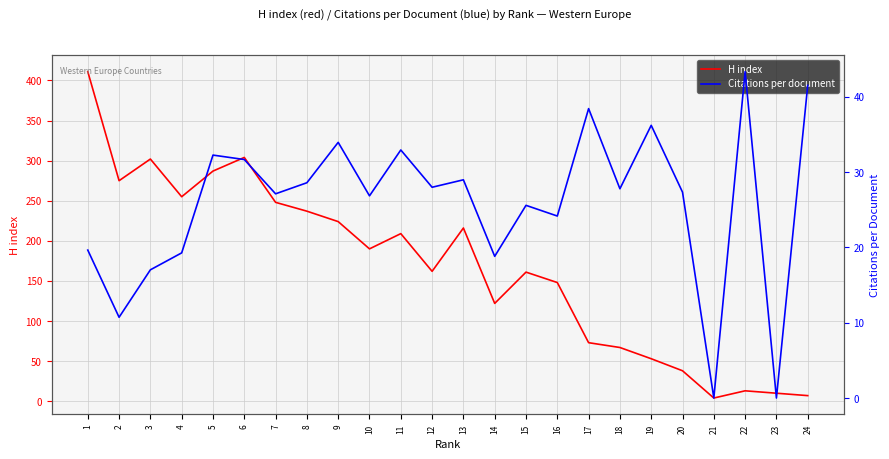

What is the sum of all H index values?

4016